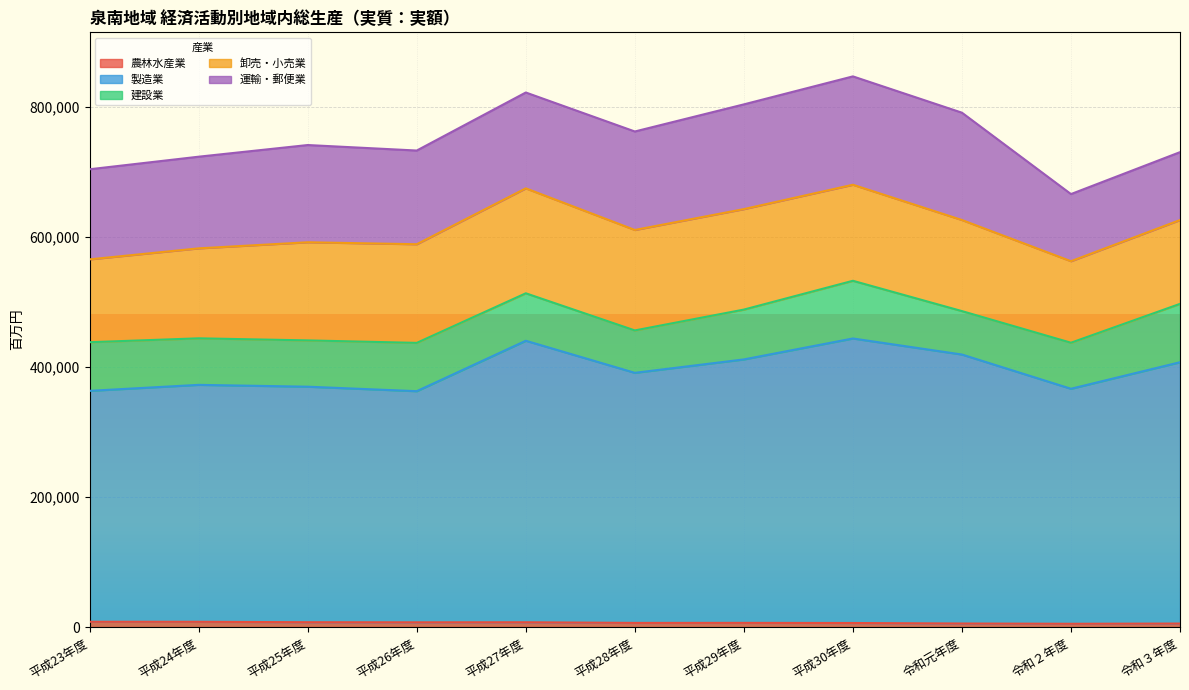

How many distinct data groups are displayed?

5